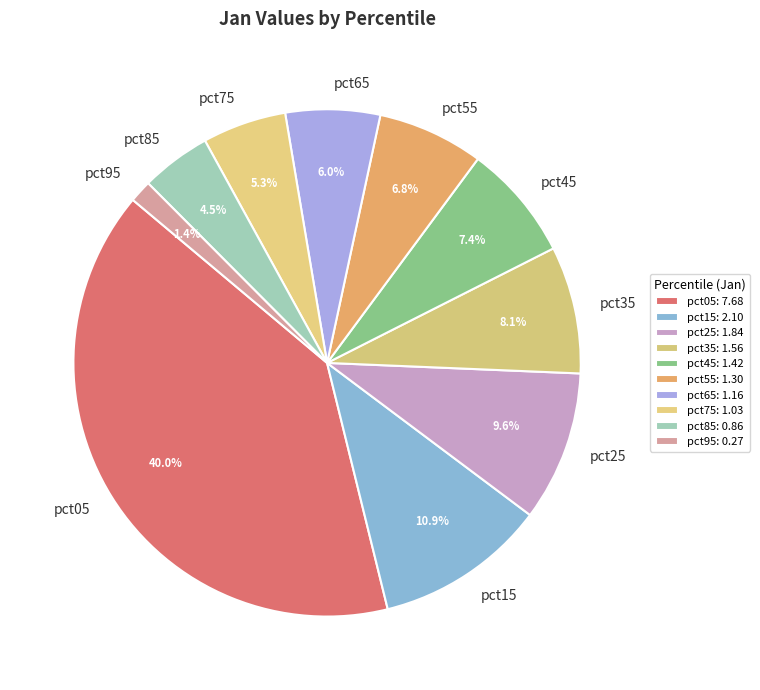

Which has a higher value, pct95 or pct45?

pct45